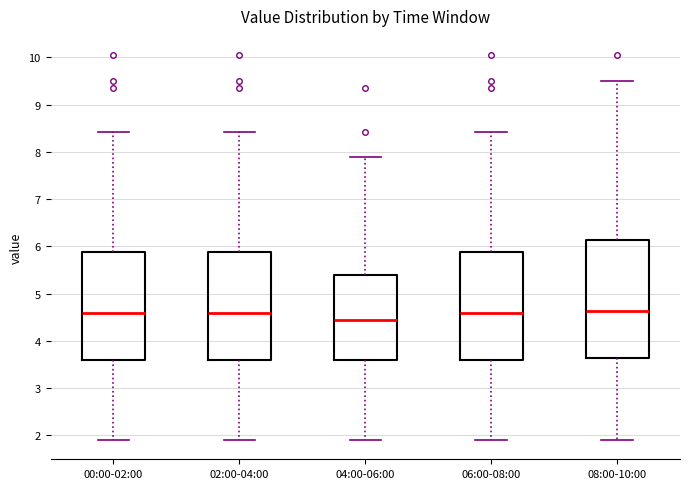

Which box is the tallest, from its lower edge to its upper edge?

08:00-10:00